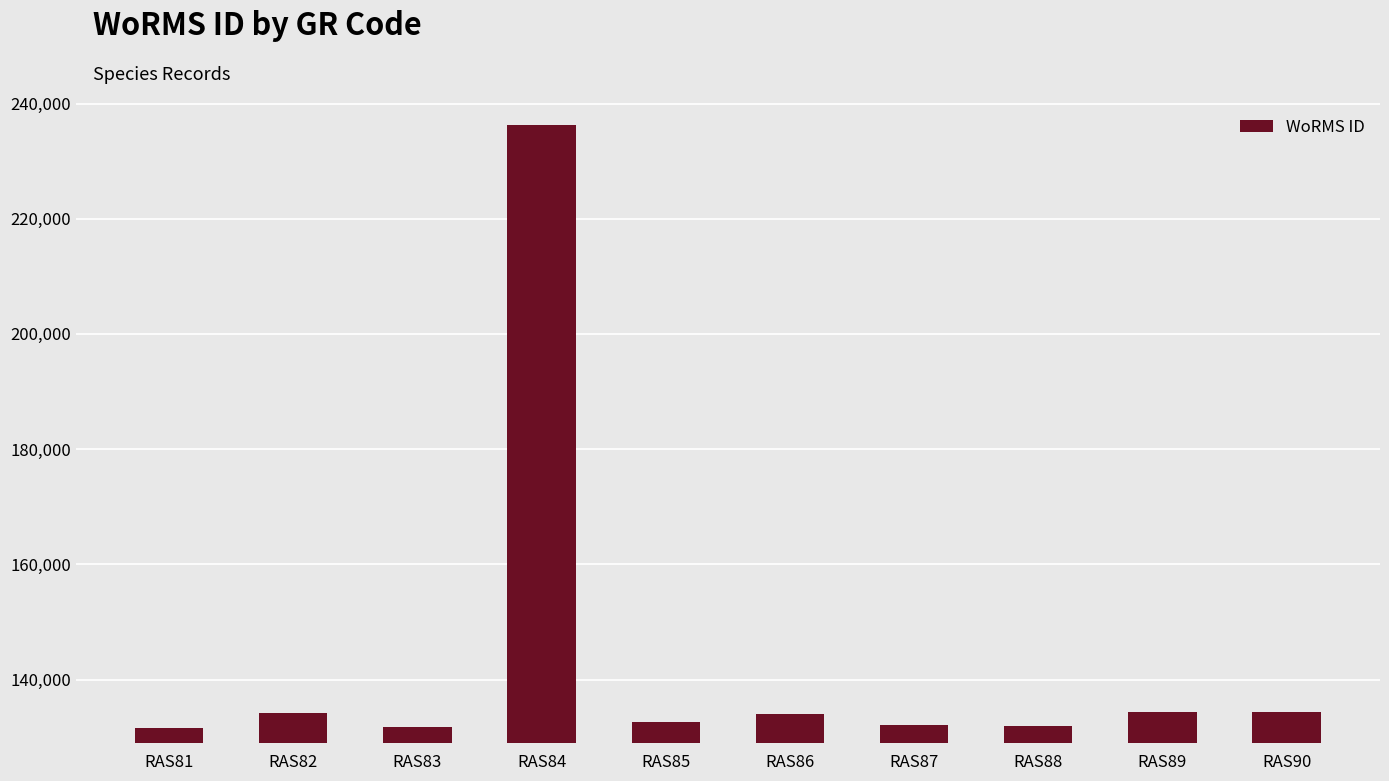

Does the chart contain any negative values?

No